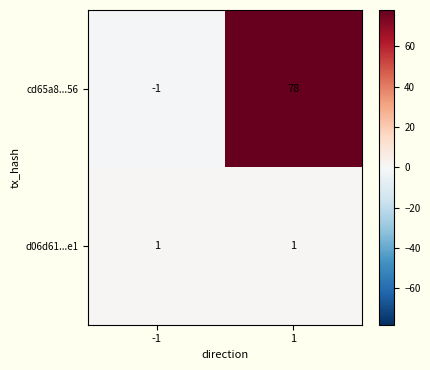

What is the spread (max minus min) of values at -1?

2